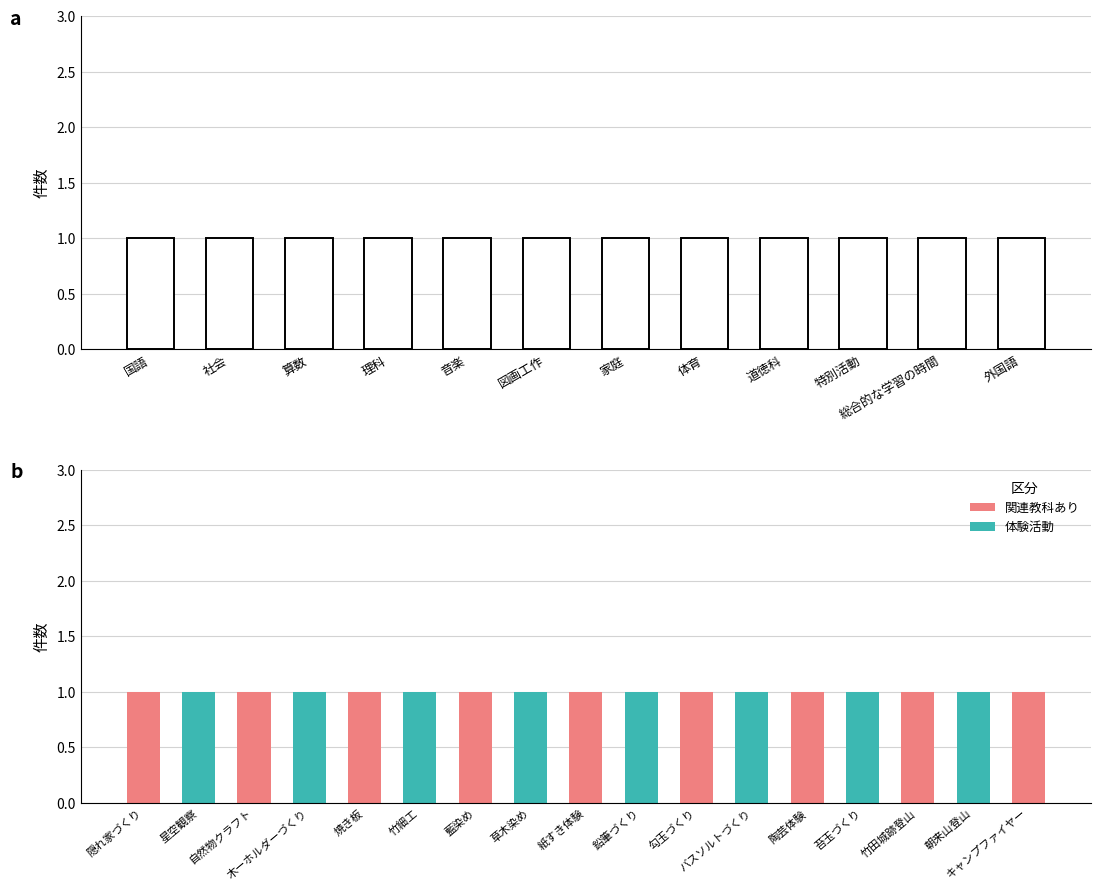

Rank the categories by value from highest to lowest.

11, 10, 9, 8, 7, 6, 5, 4, 3, 2, 1, 0